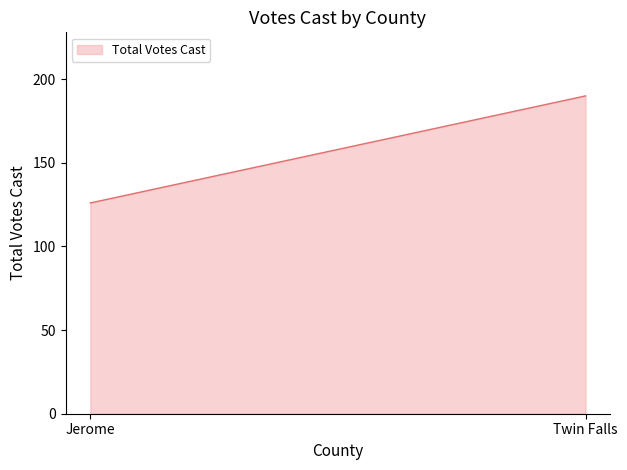

What is the smallest value displayed?

126